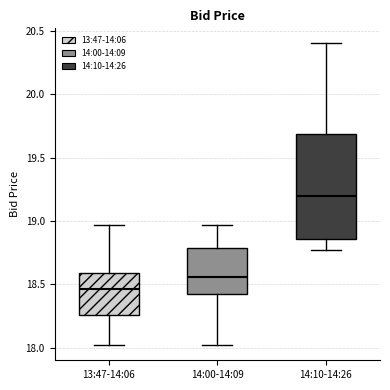

Which box has the lowest median line?

13:47-14:06